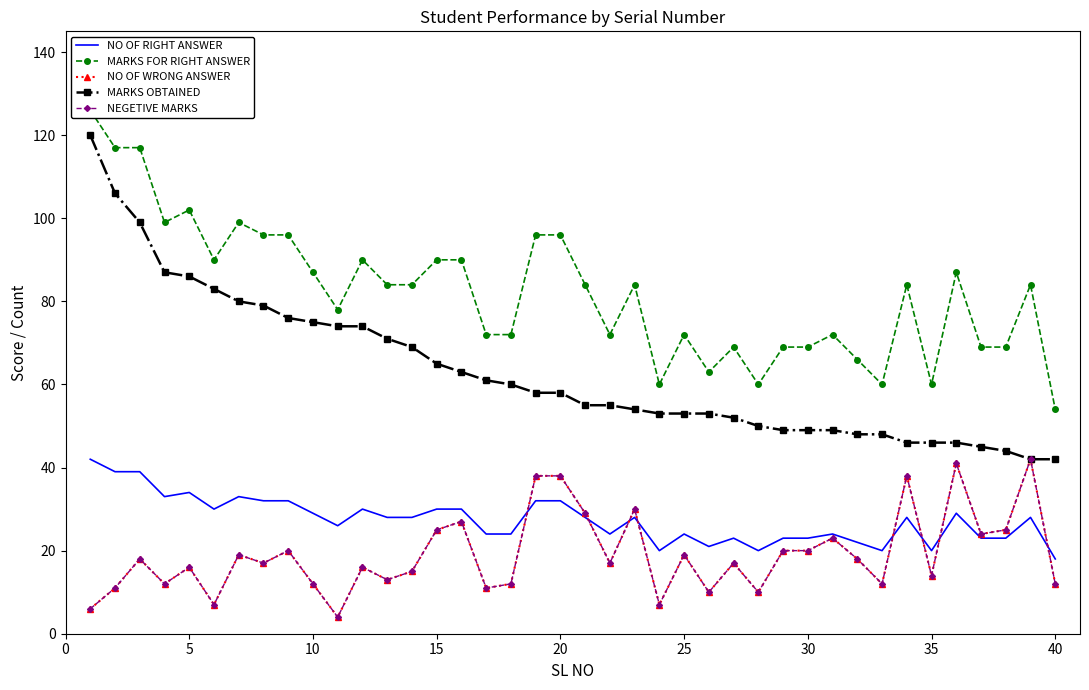

How many lines are shown in the chart?

5